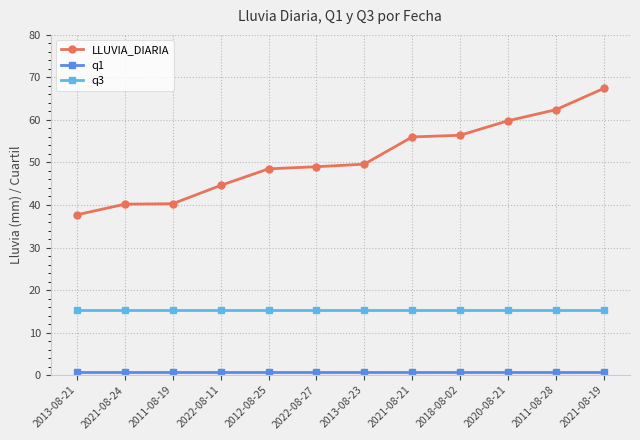

Is this an area chart (filled region under the line)?

No